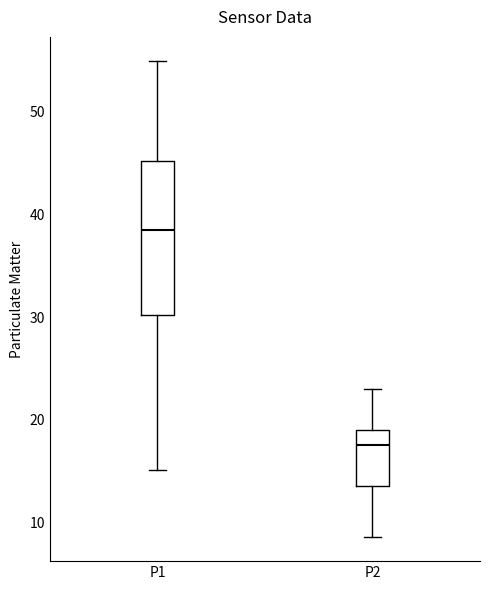

Which box's median line is the highest?

P1